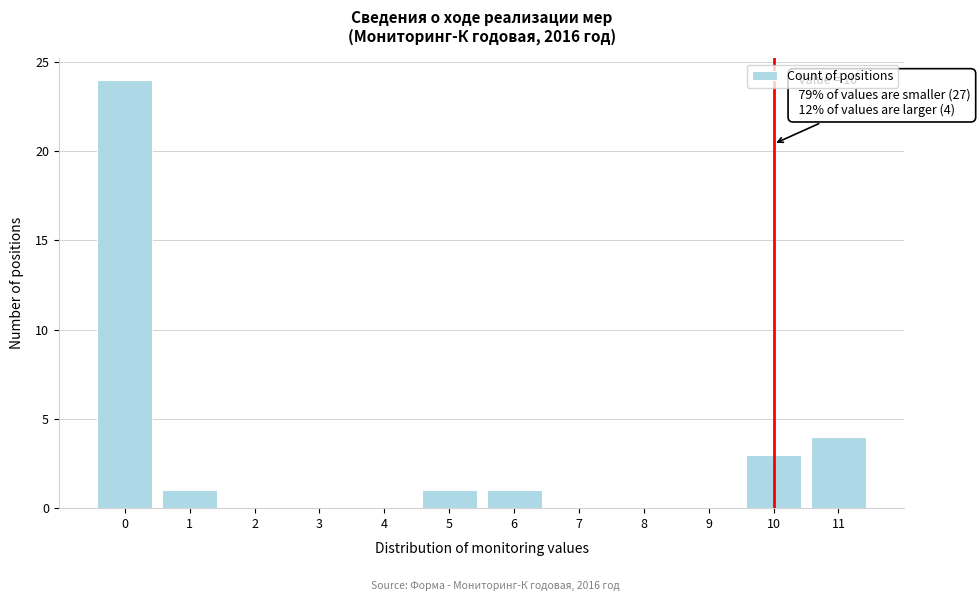

Reading right to left, what are all the values shown in this chart?

11=4	10=3	9=0	8=0	7=0	6=1	5=1	4=0	3=0	2=0	1=1	0=24